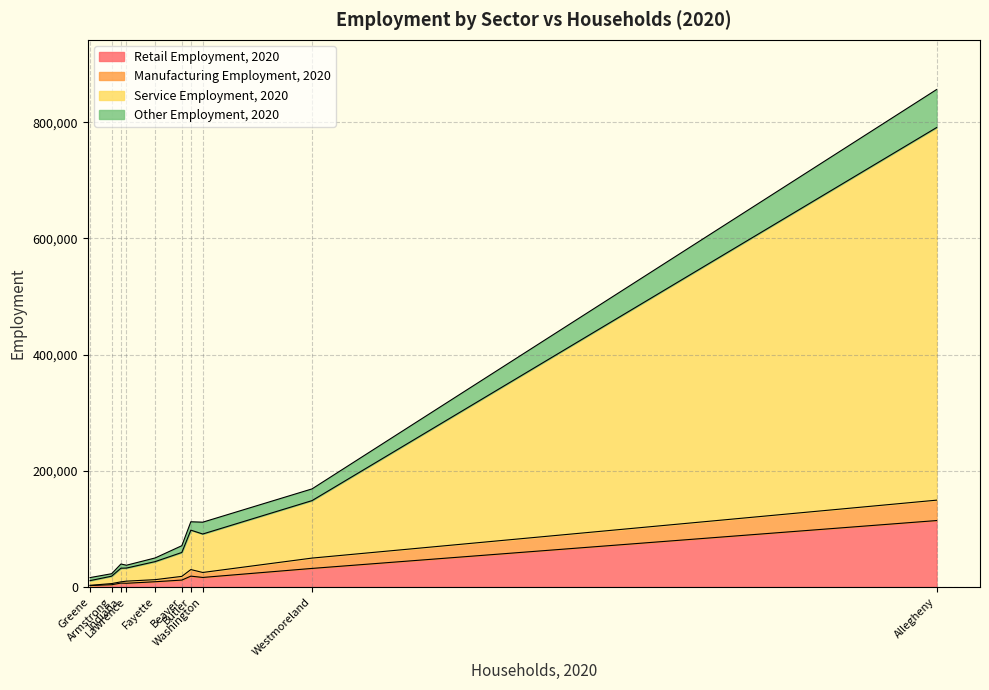

How many categories are shown in the chart?

10